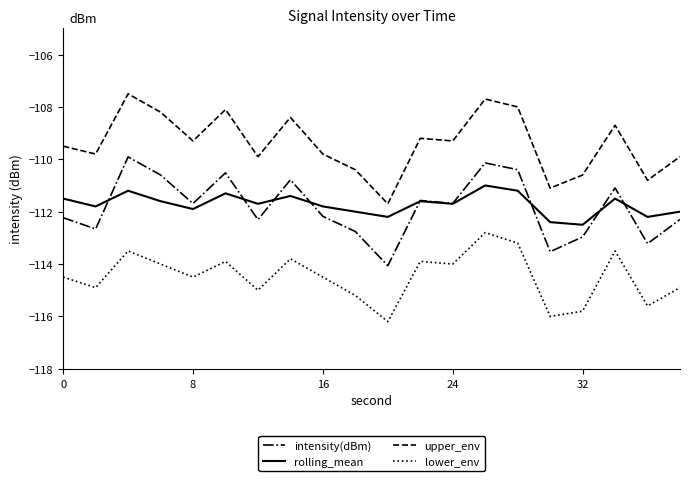

True or false: lower_env and upper_env cross at least once.

False